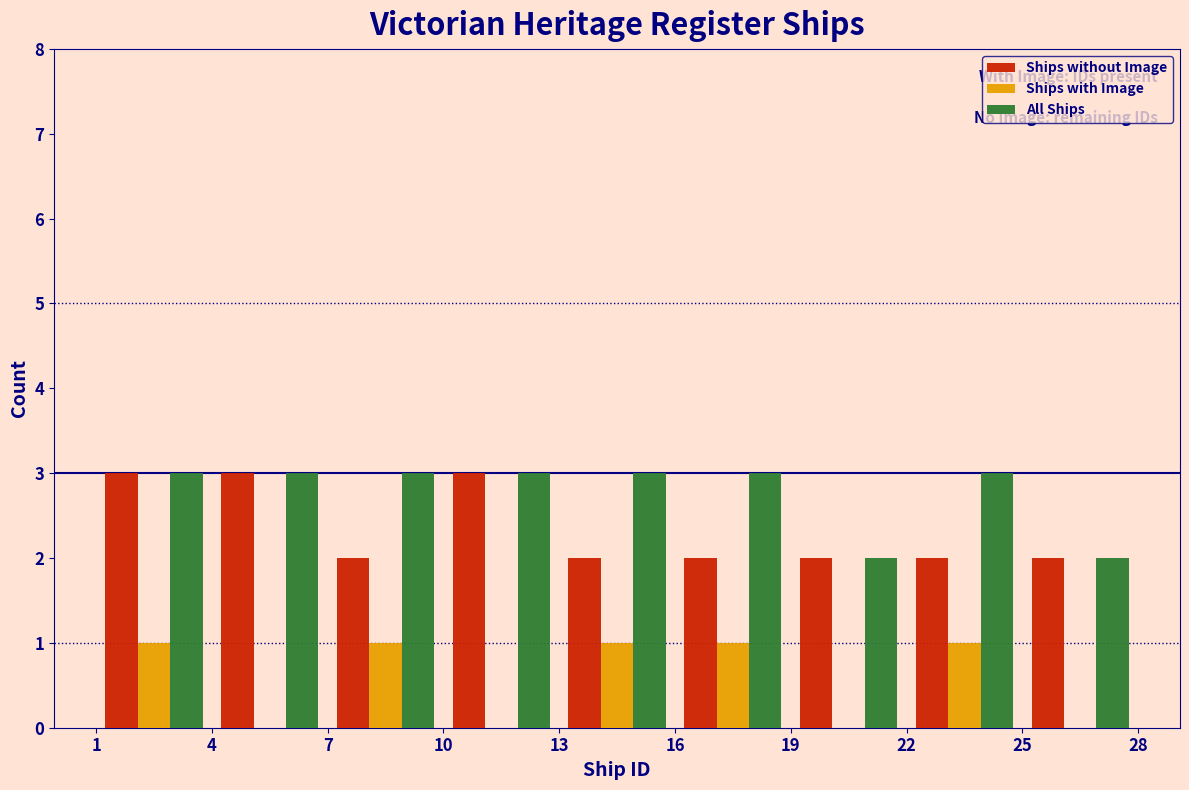

Reading left to right, list every range on the x-axis with the height of the bar of each series over it. The values are not printed on the chart, so give them approximately, as read against the axis.

1 to 4: Ships without Image=3	Ships with Image=1	All Ships=3
4 to 7: Ships without Image=3	Ships with Image=0	All Ships=3
7 to 10: Ships without Image=2	Ships with Image=1	All Ships=3
10 to 13: Ships without Image=3	Ships with Image=0	All Ships=3
13 to 16: Ships without Image=2	Ships with Image=1	All Ships=3
16 to 19: Ships without Image=2	Ships with Image=1	All Ships=3
19 to 22: Ships without Image=2	Ships with Image=0	All Ships=2
22 to 25: Ships without Image=2	Ships with Image=1	All Ships=3
25 to 28: Ships without Image=2	Ships with Image=0	All Ships=2